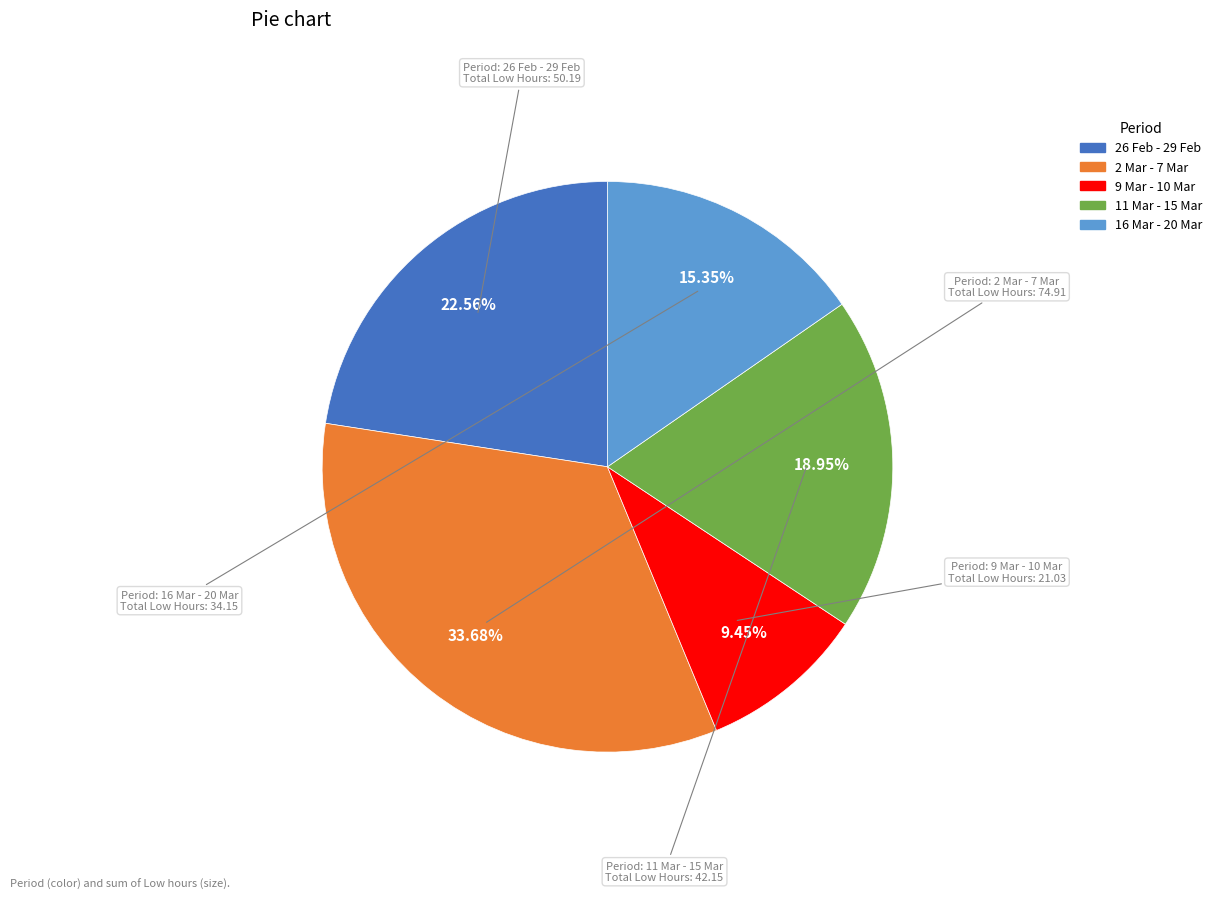

Does any single category account for the majority?

No